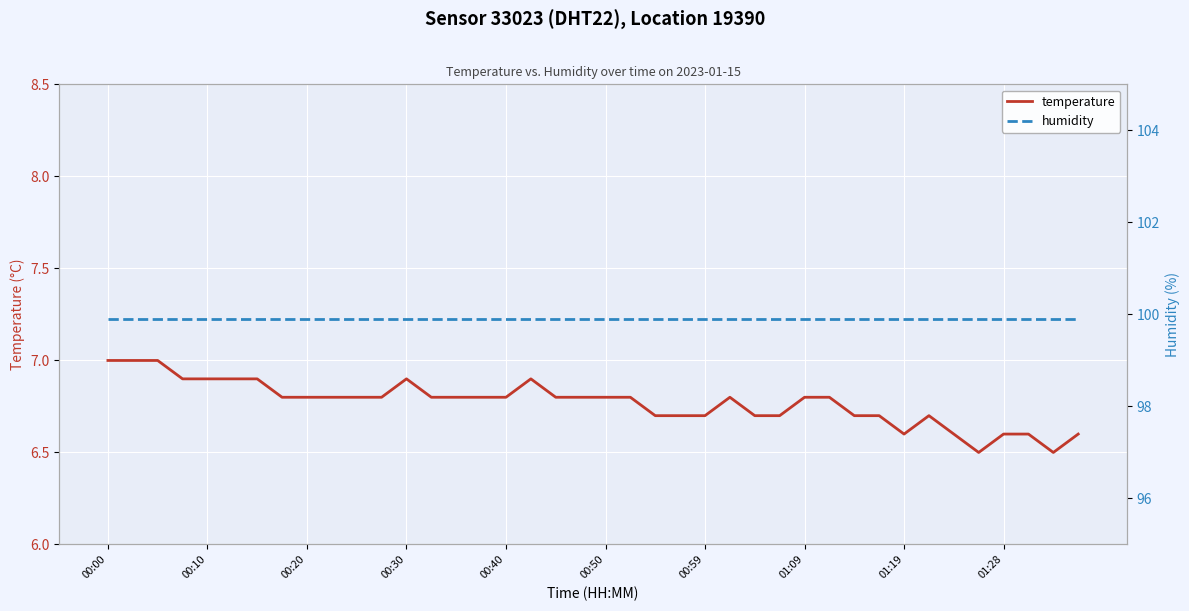

What is the total value across all series at 29?

106.7